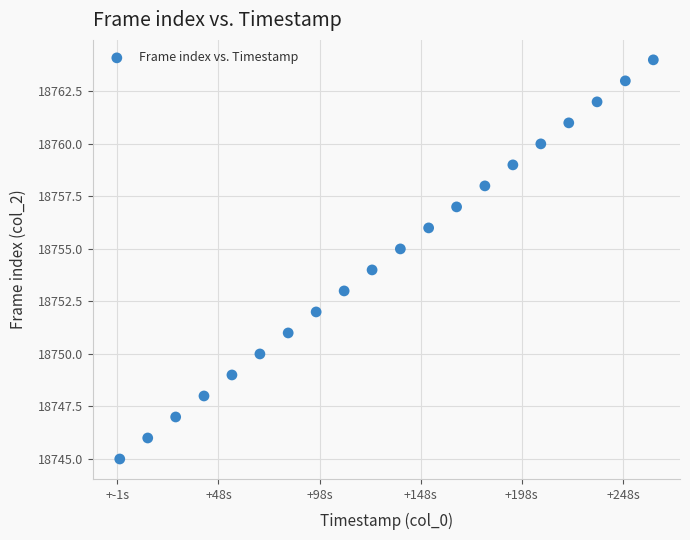

What is the range of Y values (max minus min)?

19